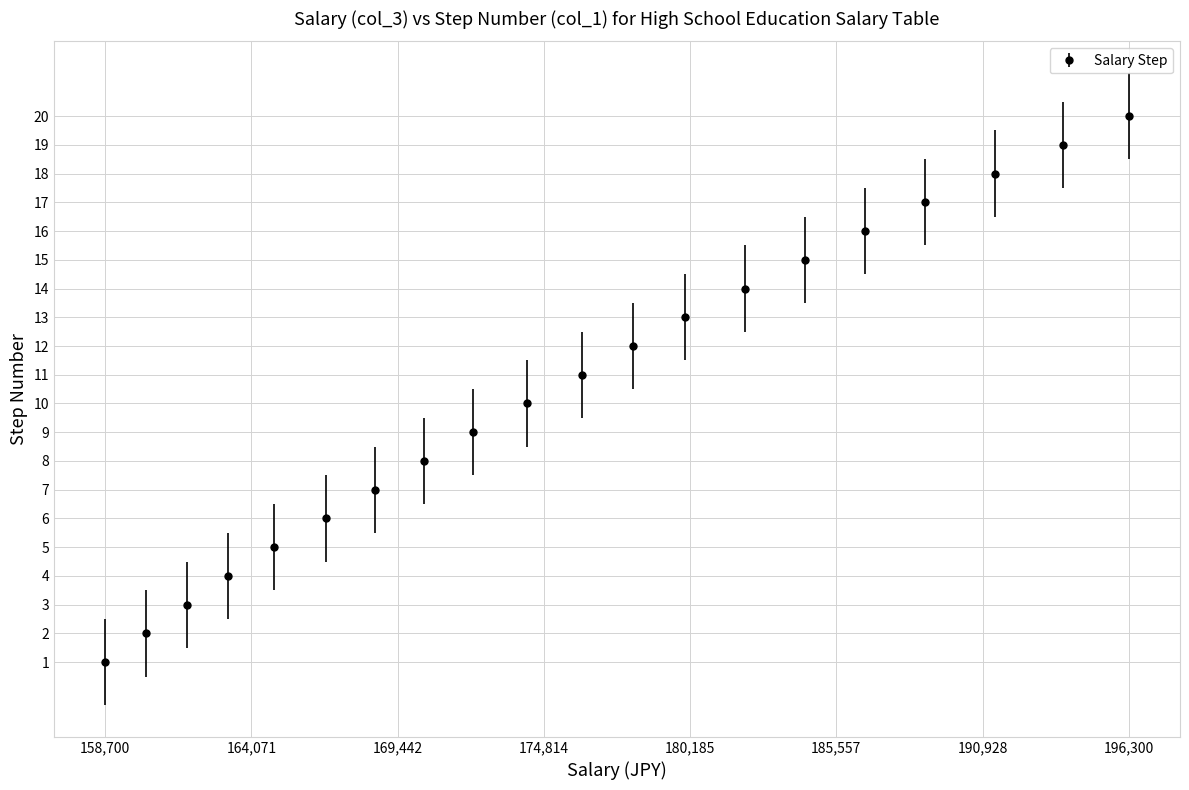

What is the sum of all values?

210